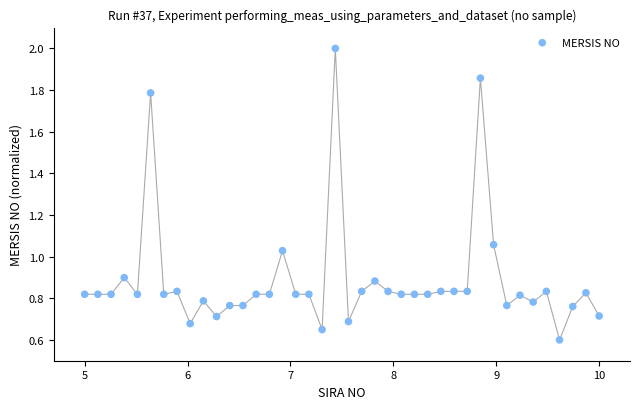

What is the range of X values (max minus min)?

5.0